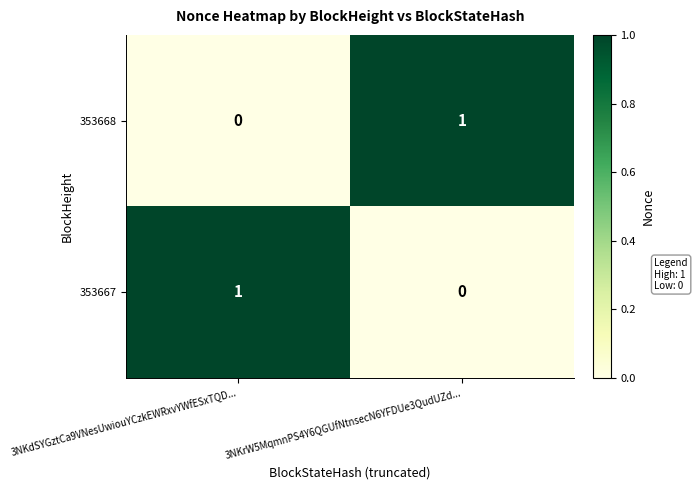

Reading right to left, list all the values displayed in this chart.

353668: 3NKrW5MqmnPS4Y6QGUfNtnsecN6YFDUe3QudUZd...=1	3NKdSYGztCa9VNesUwiouYCzkEWRxvYWfESxTQD...=0
353667: 3NKrW5MqmnPS4Y6QGUfNtnsecN6YFDUe3QudUZd...=0	3NKdSYGztCa9VNesUwiouYCzkEWRxvYWfESxTQD...=1